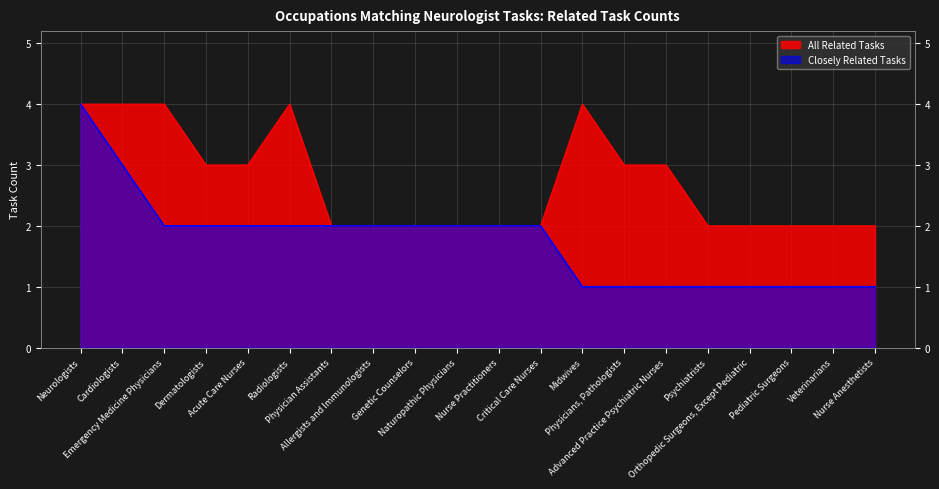

Which series has the largest range (max minus min)?

Closely Related Tasks